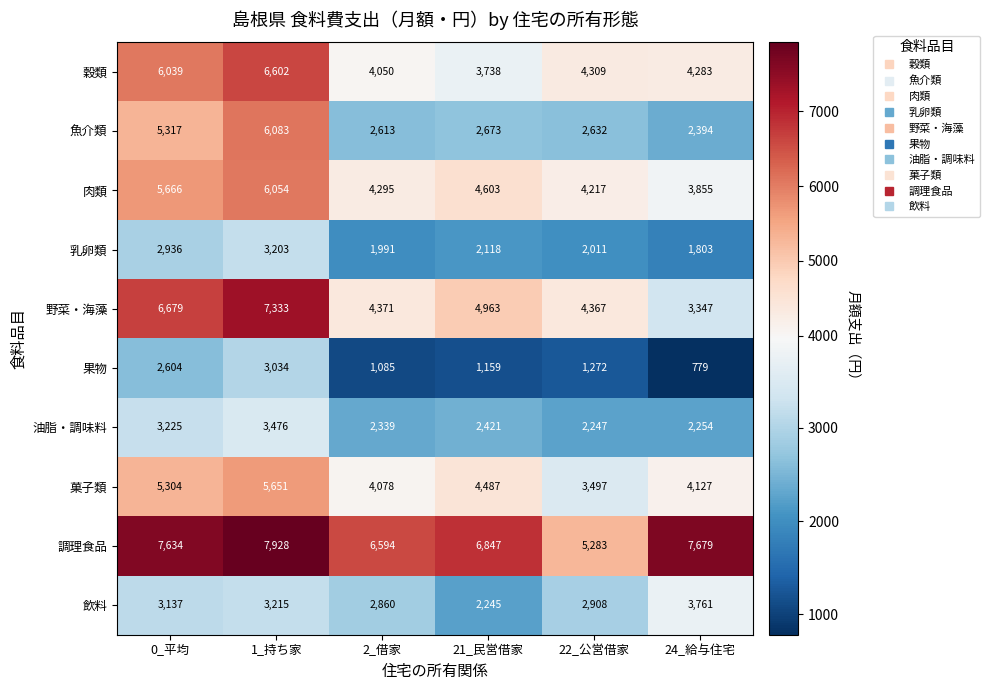

Rank the series by their maximum value, from highest to lowest.

調理食品, 野菜・海藻, 穀類, 魚介類, 肉類, 菓子類, 飲料, 油脂・調味料, 乳卵類, 果物